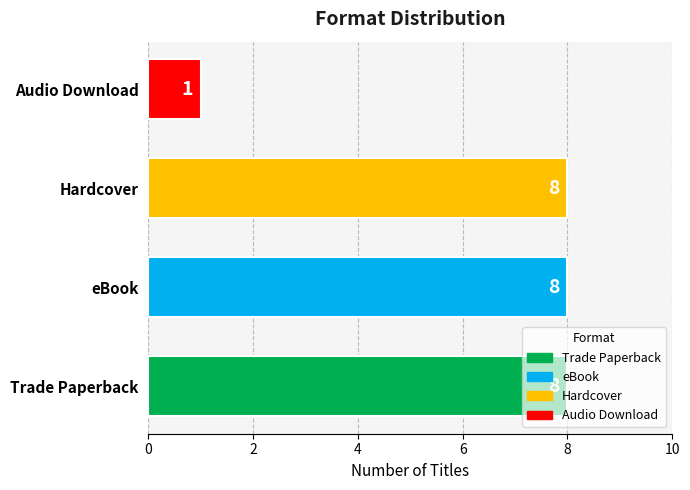

Is it true that the value at Trade Paperback is 14?

False